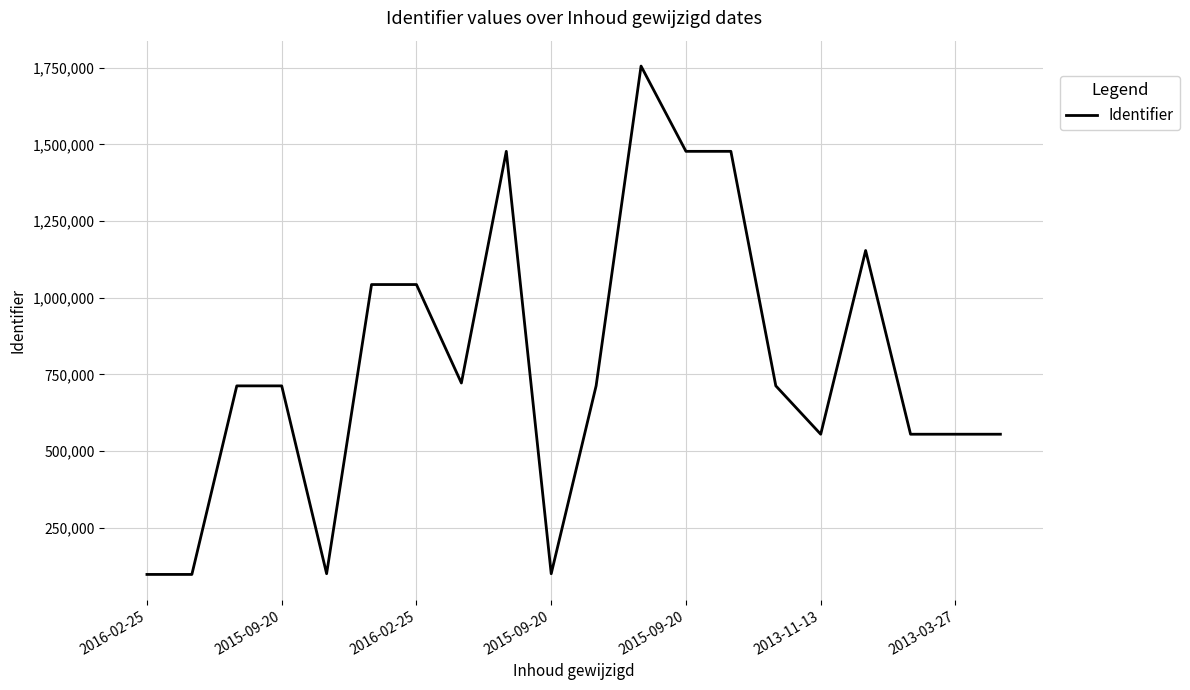

What is the difference between the maximum and minimum values?

1656581